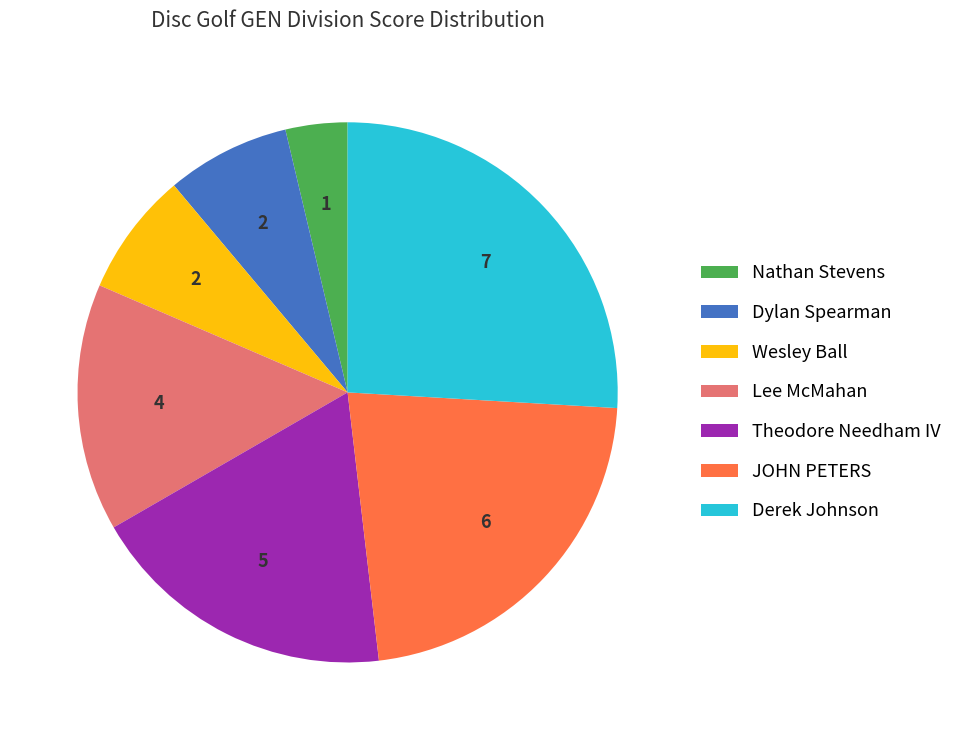

Is the sum of Derek Johnson and Wesley Ball greater than half?

No